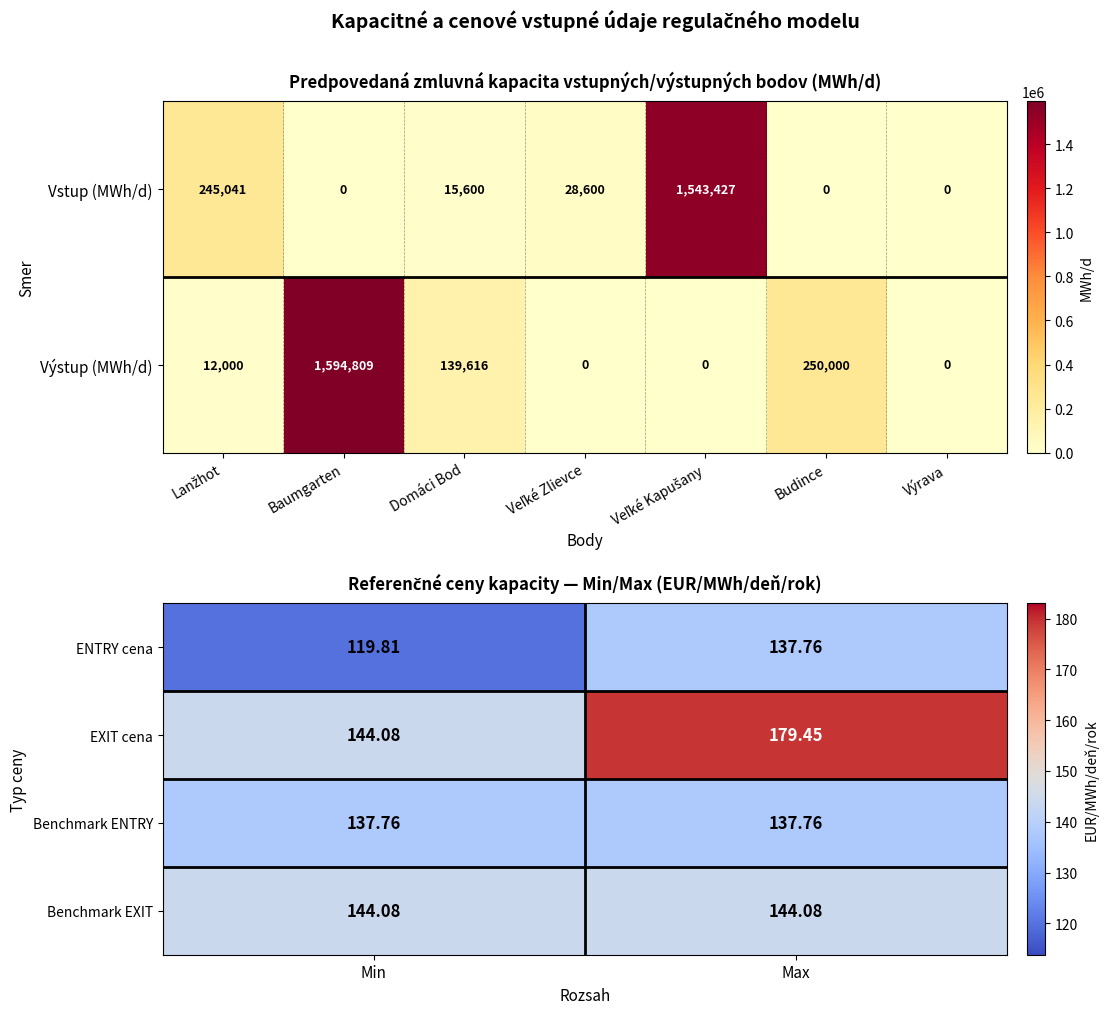

At which label does EXIT cena reach its peak?

Max